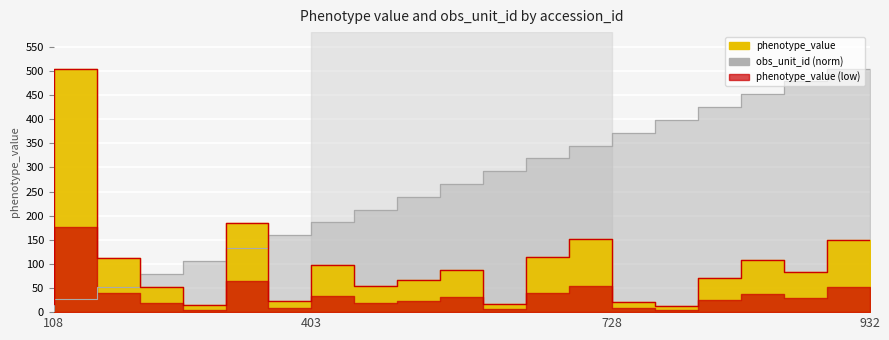

What is the sum of all obs_unit_id values?

5050.0